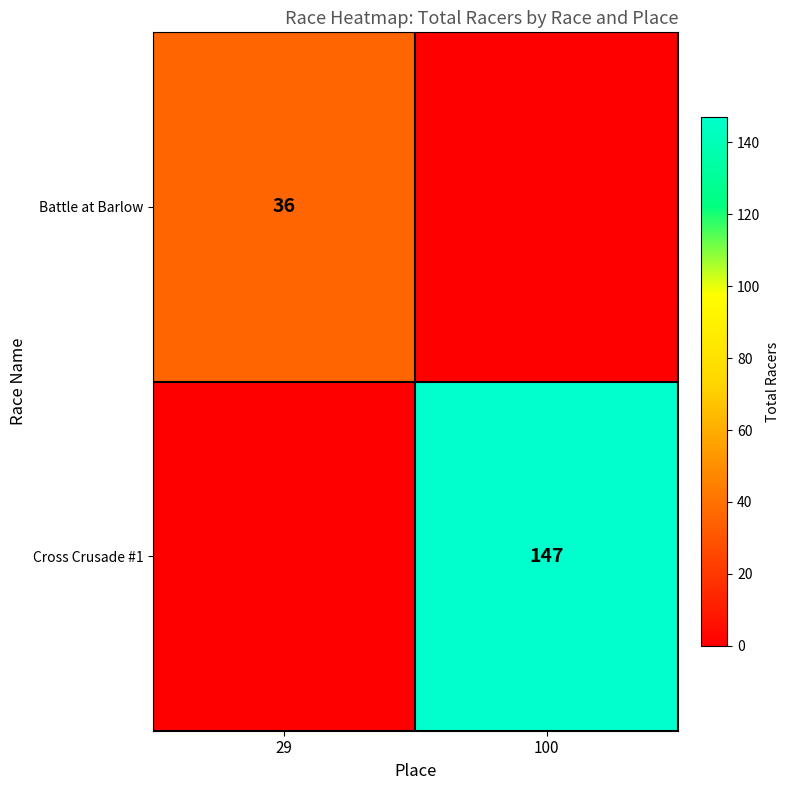

The Cross Crusade #1 series shows 38 at 100. True or false?

False